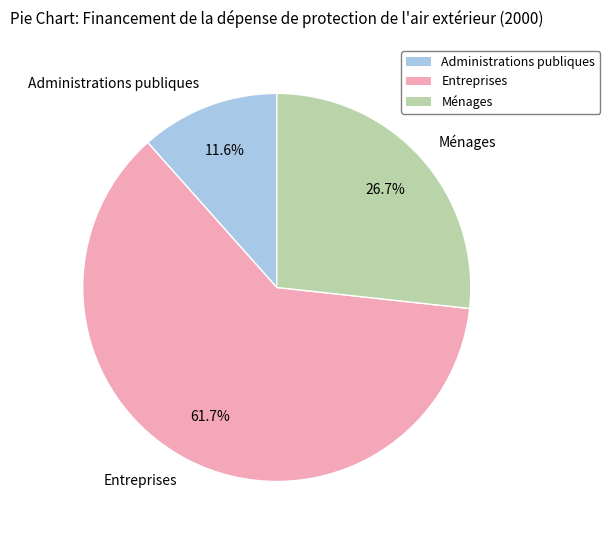

Is it true that Entreprises is 54% of the pie?

False